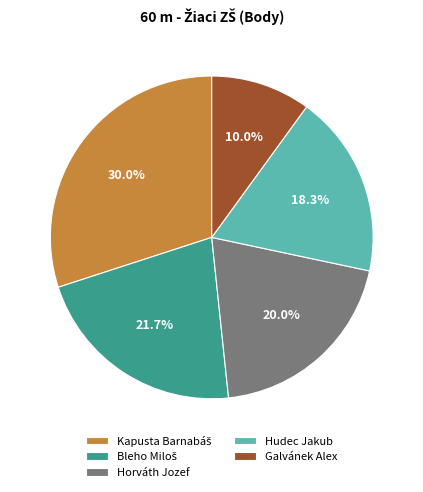

How many segments does this pie chart have?

5